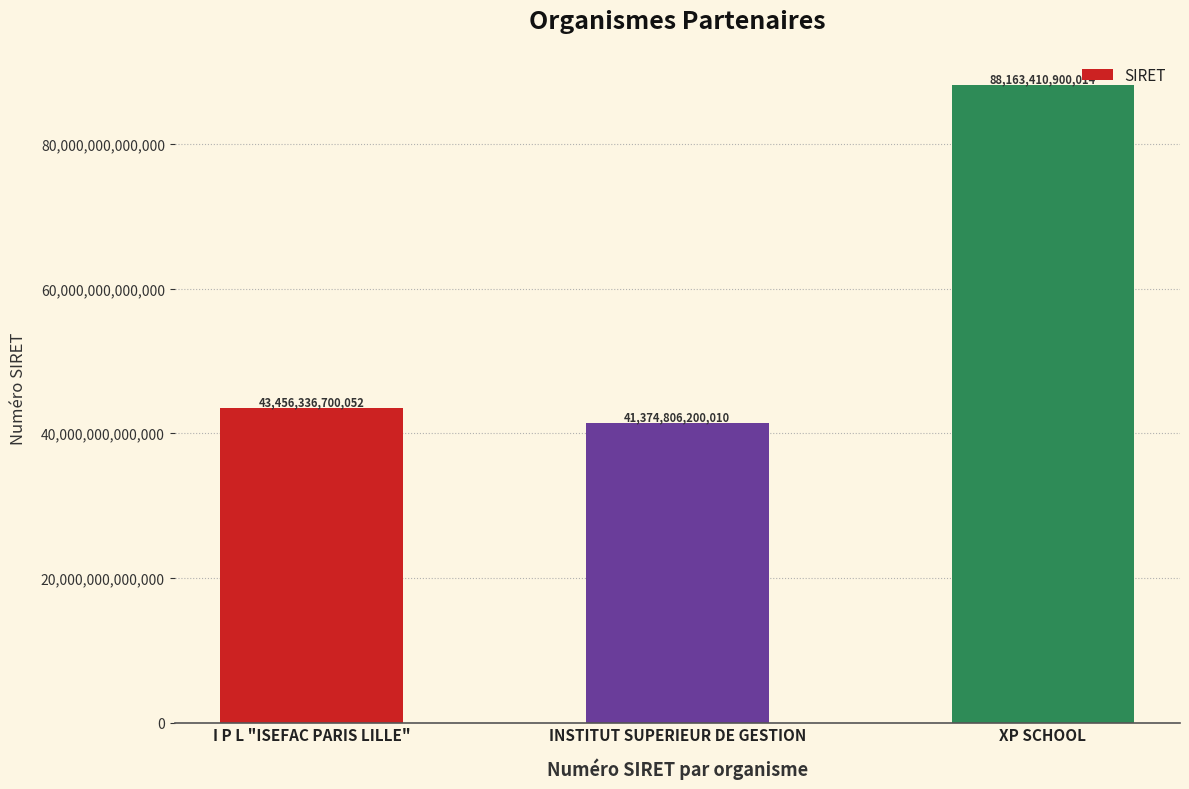

Which label corresponds to the smallest value in the chart?

INSTITUT SUPERIEUR DE GESTION